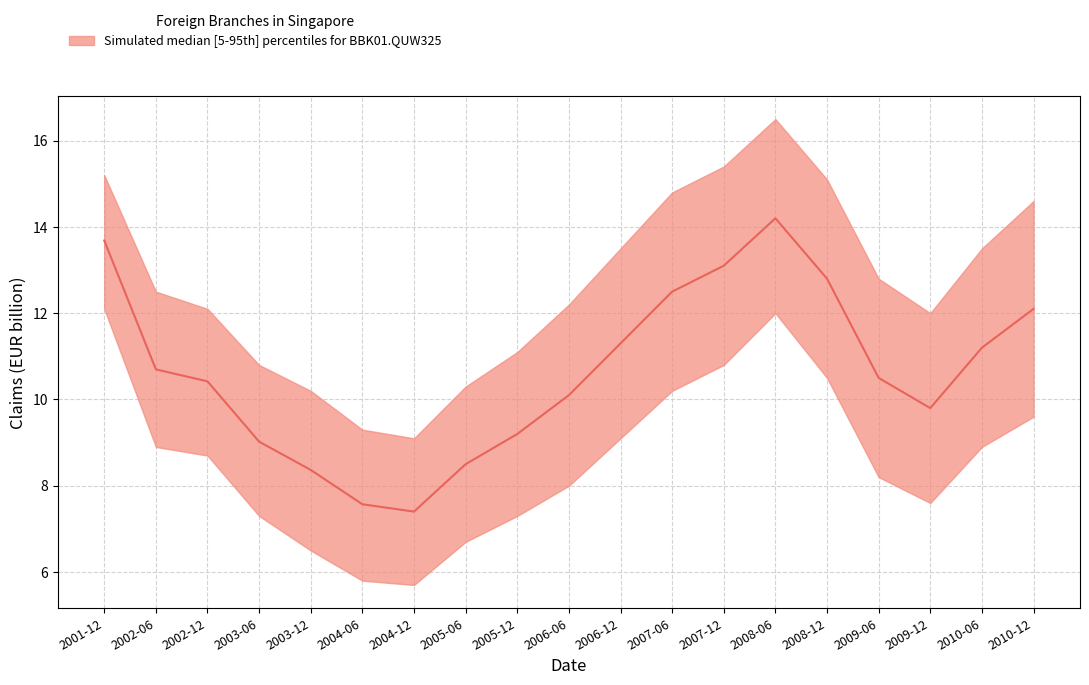

At which category does the chart reach its peak across all series?

2008-06